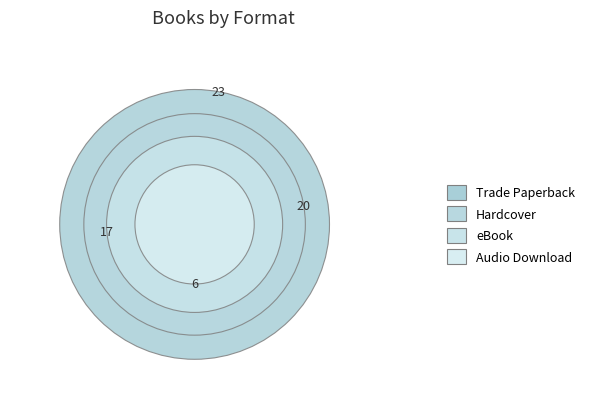

To the nearest percent, what is the combined percentage of Audio Download and Trade Paperback?

44%